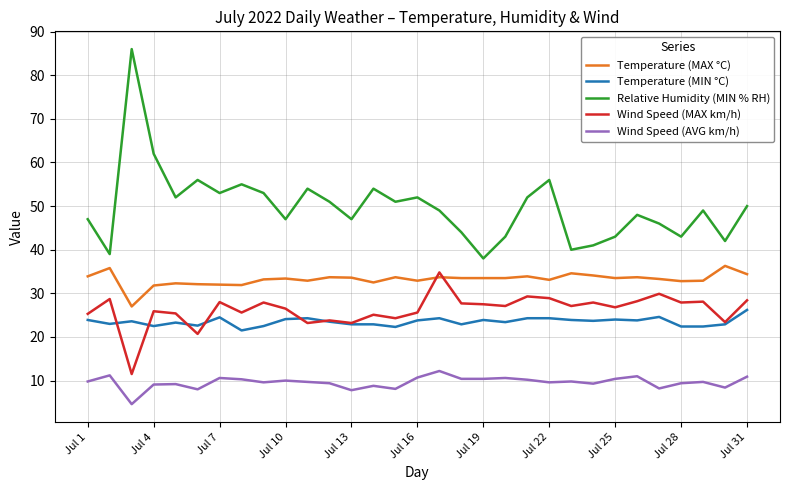

What is the lowest value of the Wind Speed (AVG km/h) series?

4.6